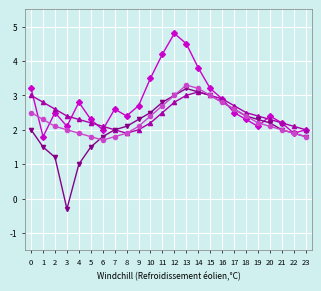

What is the maximum value shown in the chart?

4.8